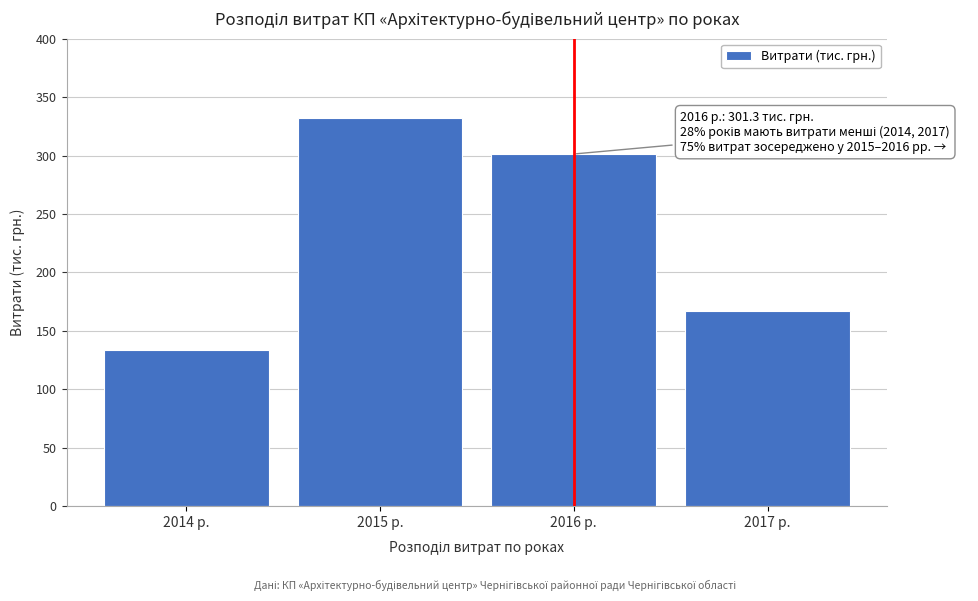

Reading left to right, transcribe all the data shown in this chart.

133.8	331.9	301.3	167.1